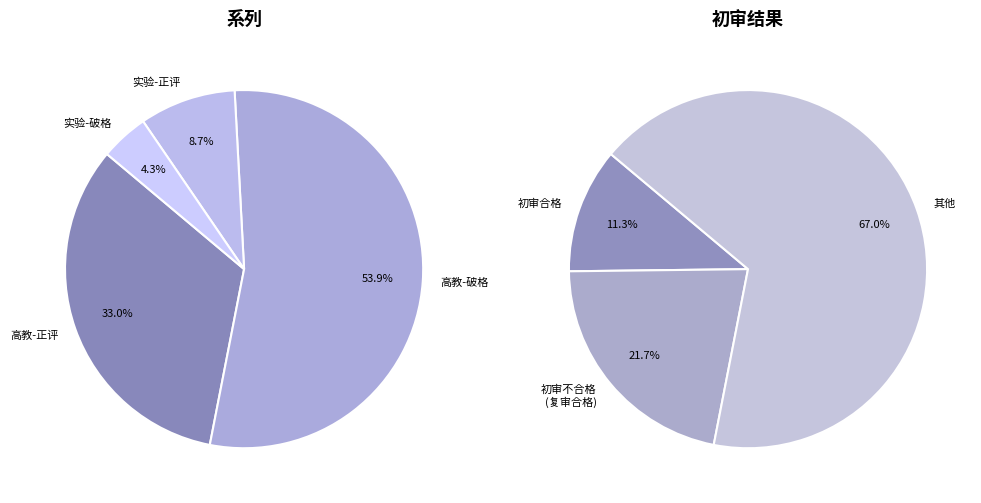

True or false: 高教-正评-合格 accounts for 41% of the total.

False